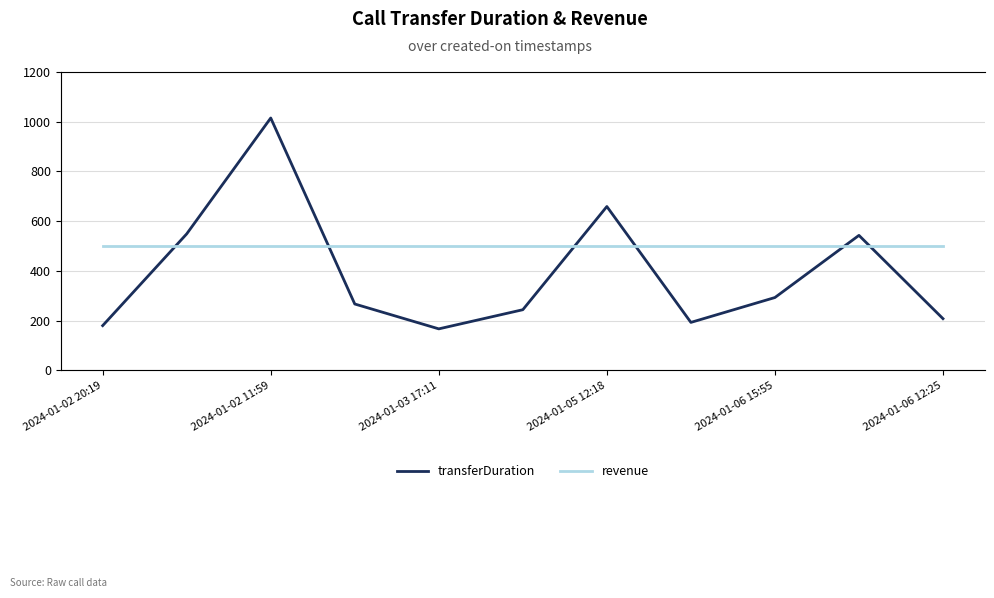

Is it true that transferDuration equals 145.4 at 2024-01-02 11:59?

False